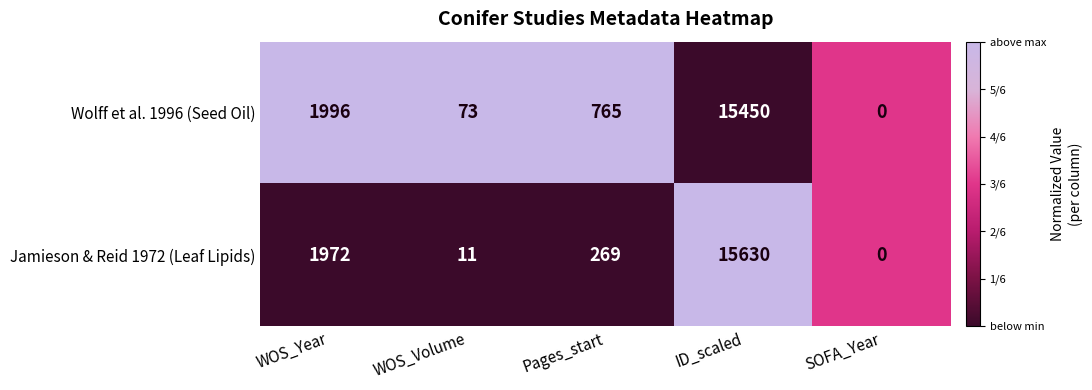

What is the difference between the maximum and second lowest values in the Jamieson & Reid 1972 (Leaf Lipids) series?

15619